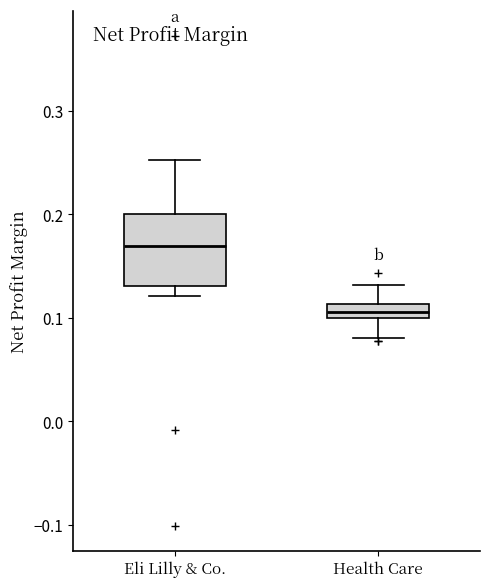

Comparing the boxes themselves (not the whiskers), which one is the tallest?

Eli Lilly & Co.